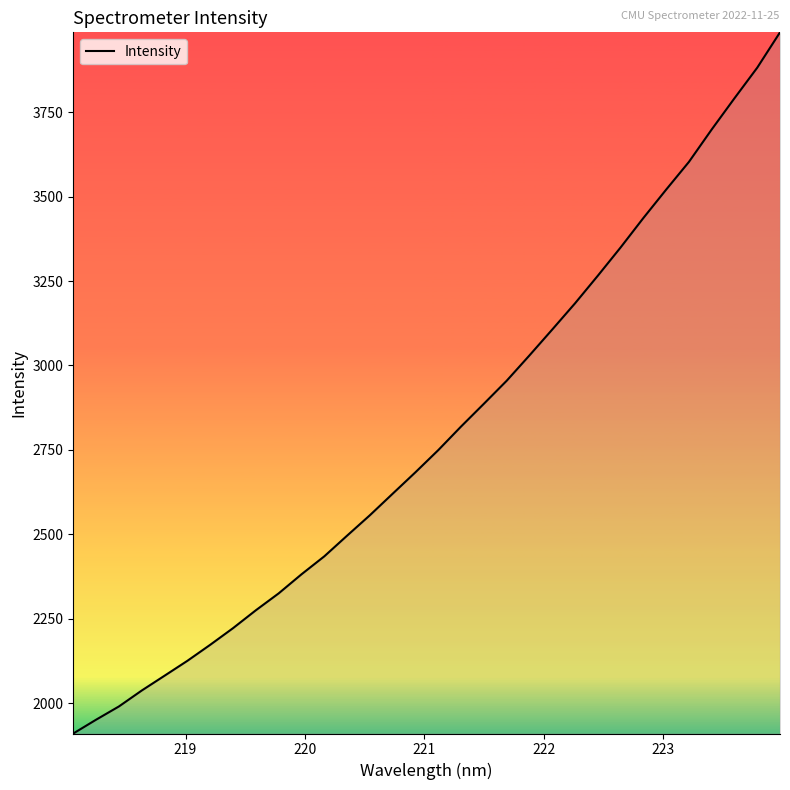

What is the smallest value displayed?

1909.8